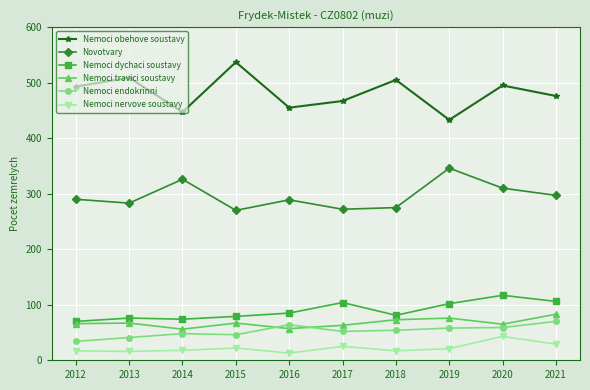

The Nemoci obehove soustavy series shows 280 at 2016. True or false?

False